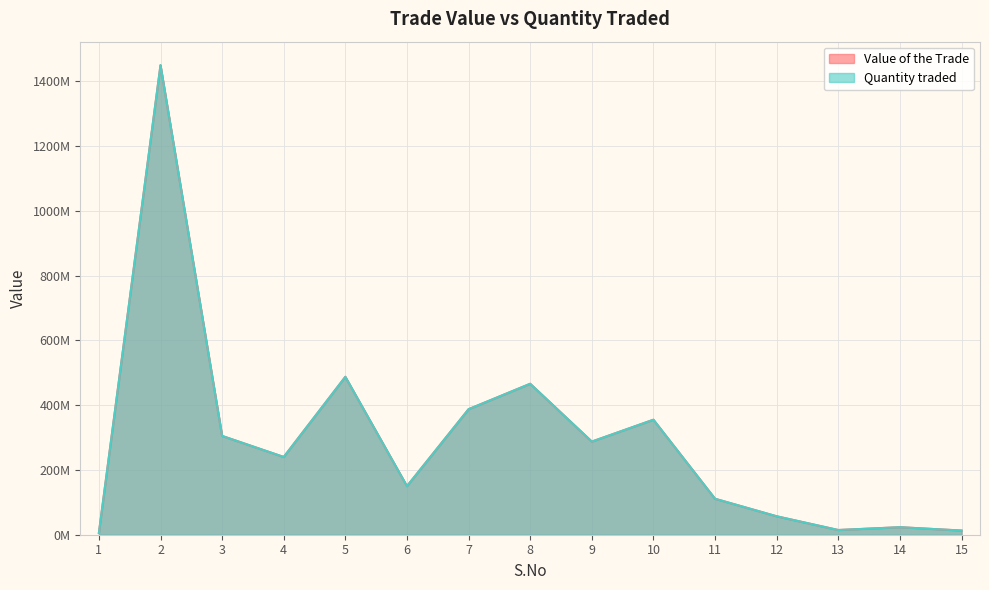

True or false: Quantity traded has a value of 111498690.1 at 8.

False